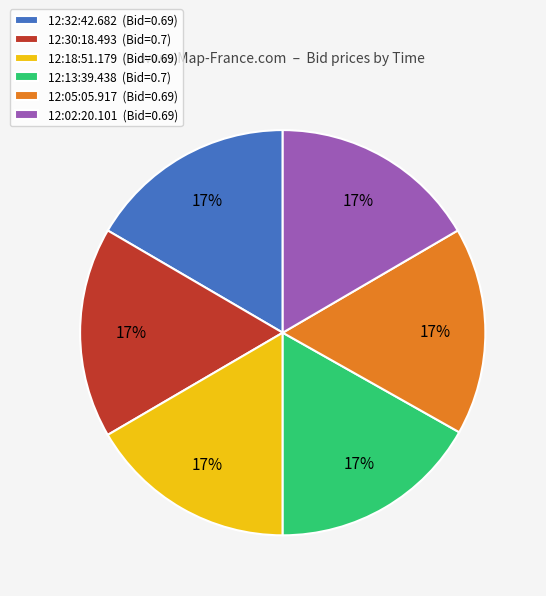

Is it true that 12:32:42.682 is 26% of the pie?

False